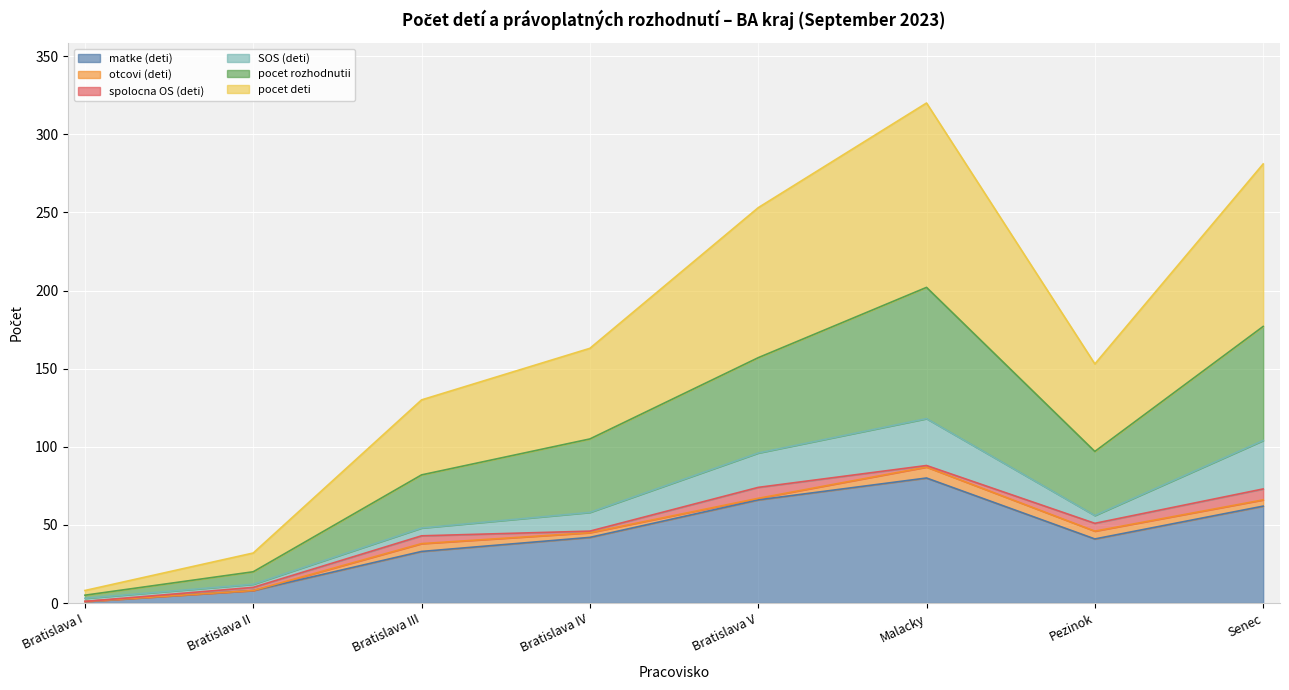

What value does the pocet rozhodnutii series have at Bratislava V, to the nearest 50?

150